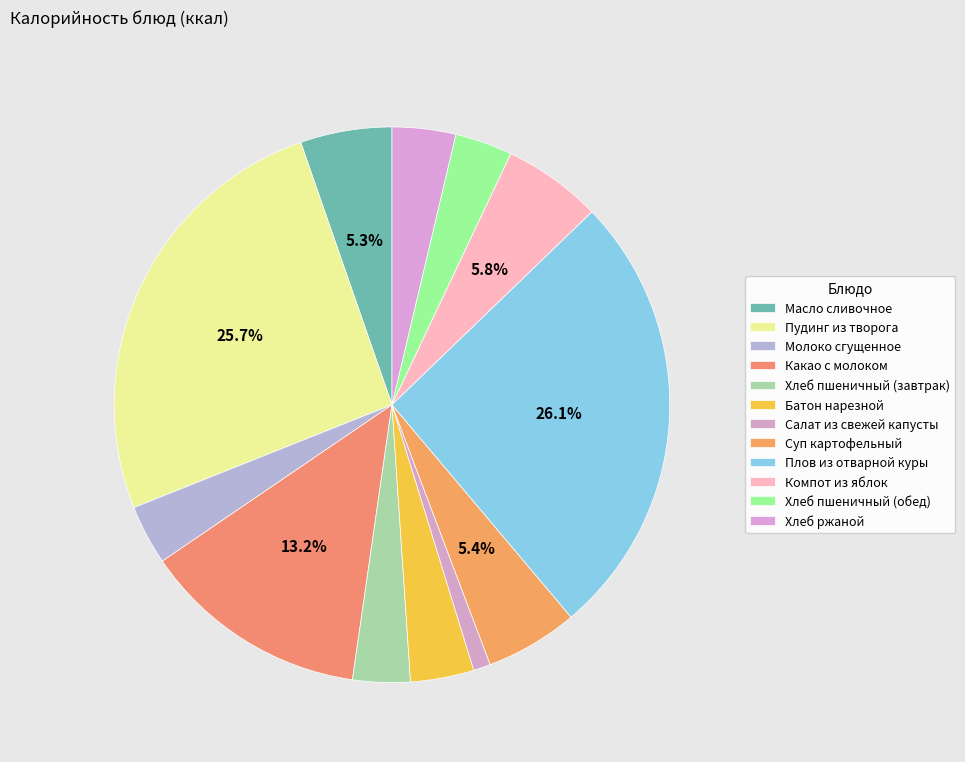

Is there any slice that represents more than half of the pie?

No